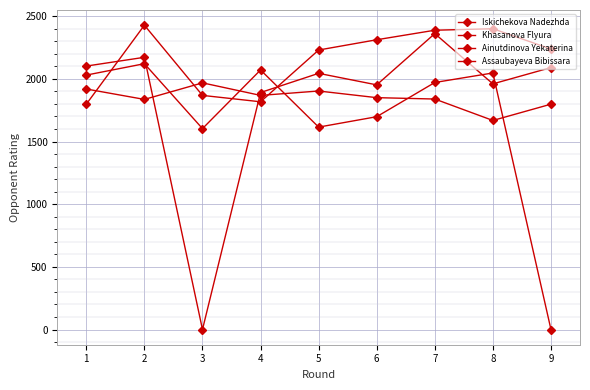

What is the sum of the Ainutdinova Yekaterina values at 6 and 9?

4550